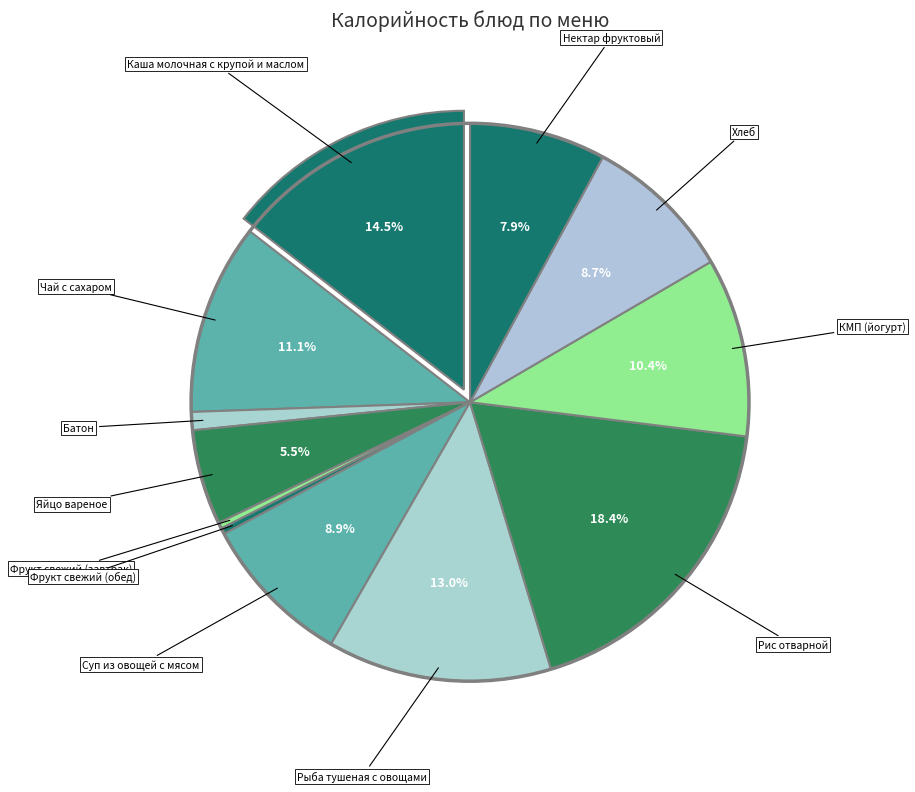

Is there any slice that represents more than half of the pie?

No